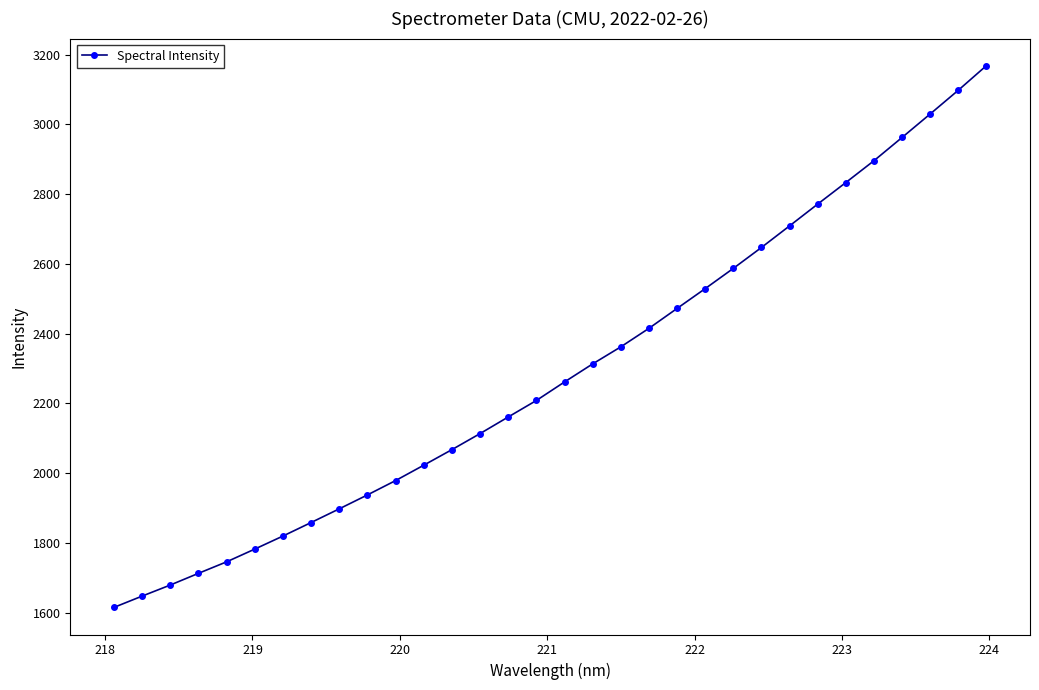

What is the greatest value displayed?

3168.5